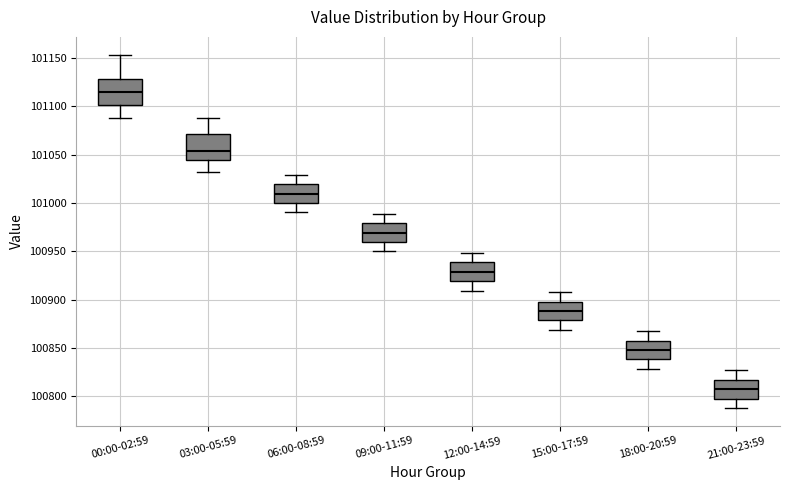

Reading left to right, read every box against the y-axis: the position of its median line, the range the box covers, and the ends of its whiskers. The values are not printed on the chart, so give them approximately, as read against the axis.

00:00-02:59: median 101115, box 101100 to 101130, whiskers 101090 to 101155
03:00-05:59: median 101055, box 101045 to 101070, whiskers 101030 to 101090
06:00-08:59: median 101010, box 101000 to 101020, whiskers 100990 to 101030
09:00-11:59: median 100970, box 100960 to 100980, whiskers 100950 to 100990
12:00-14:59: median 100930, box 100920 to 100940, whiskers 100910 to 100950
15:00-17:59: median 100890, box 100880 to 100900, whiskers 100870 to 100910
18:00-20:59: median 100850, box 100840 to 100855, whiskers 100830 to 100865
21:00-23:59: median 100805, box 100795 to 100815, whiskers 100790 to 100825